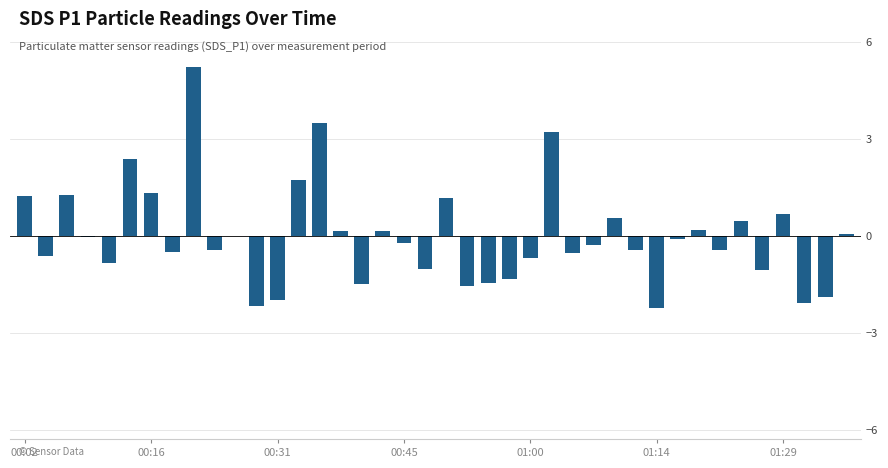

How many distinct data groups are displayed?

1